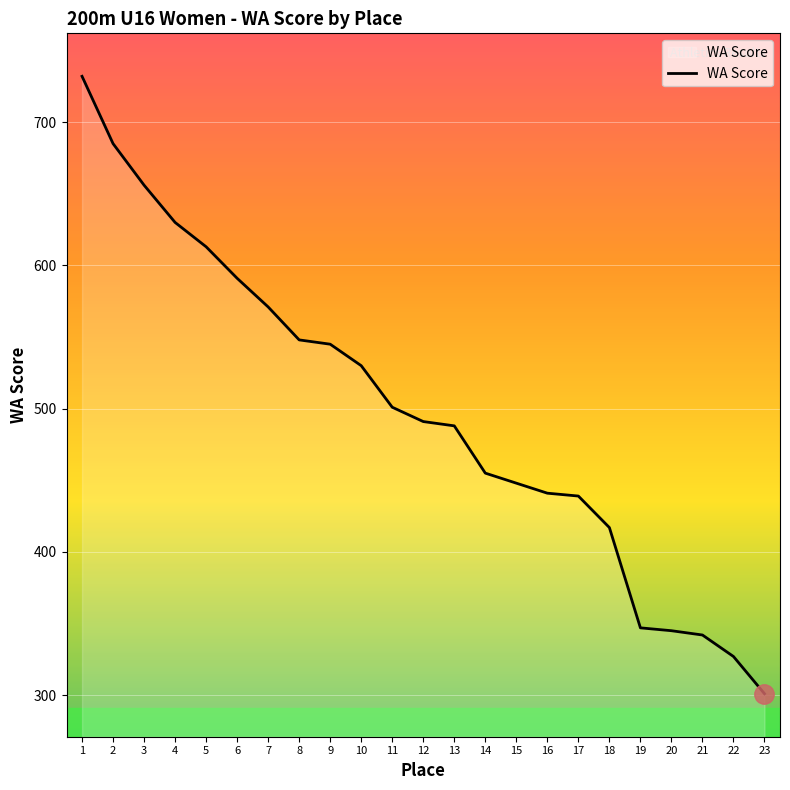

What is the change in value from 6 to 17?

-152